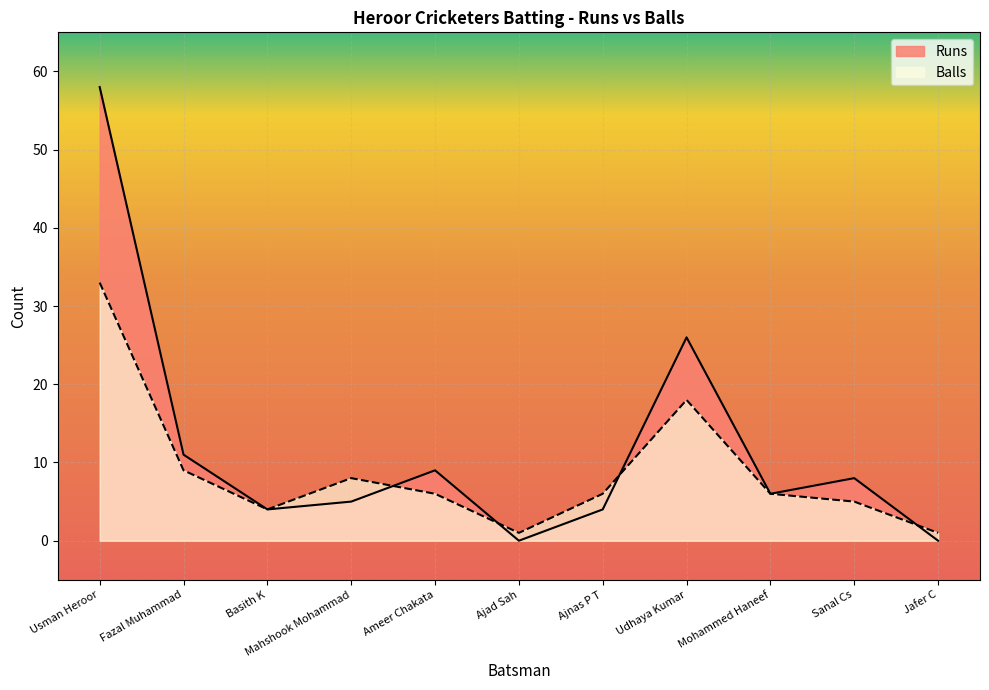

Reading left to right, extract all data points from this chart.

Runs: Usman Heroor=58	Fazal Muhammad=11	Basith K=4	Mahshook Mohammad=5	Ameer Chakata=9	Ajad Sah=0	Ajnas P T=4	Udhaya Kumar=26	Mohammed Haneef=6	Sanal Cs=8	Jafer C=0
Balls: Usman Heroor=33	Fazal Muhammad=9	Basith K=4	Mahshook Mohammad=8	Ameer Chakata=6	Ajad Sah=1	Ajnas P T=6	Udhaya Kumar=18	Mohammed Haneef=6	Sanal Cs=5	Jafer C=1